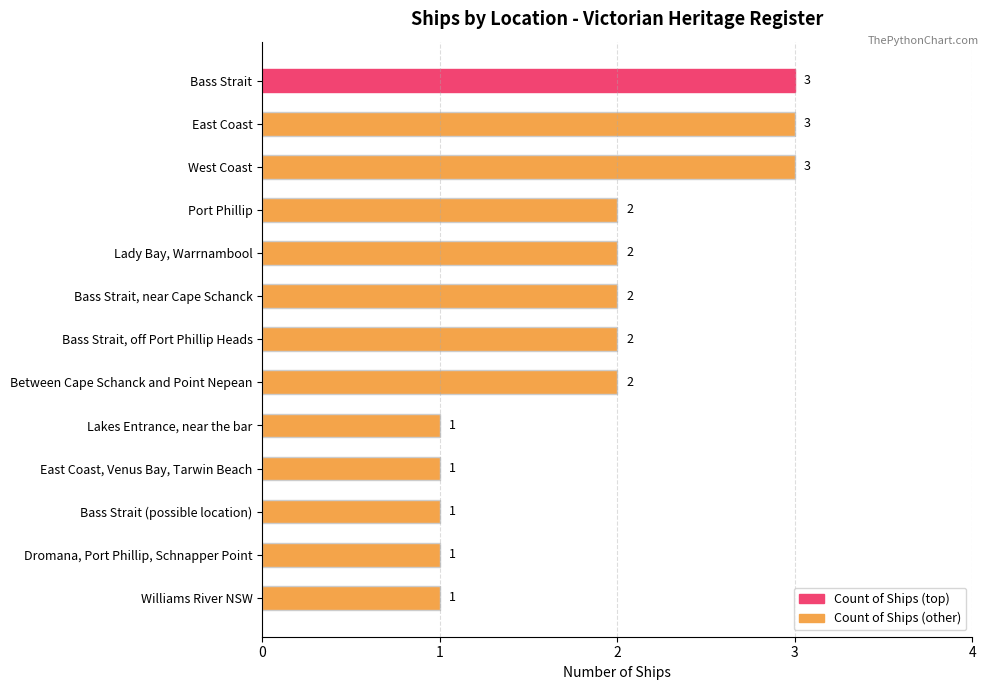

Reading top to bottom, transcribe all the data shown in this chart.

3	3	3	2	2	2	2	2	1	1	1	1	1